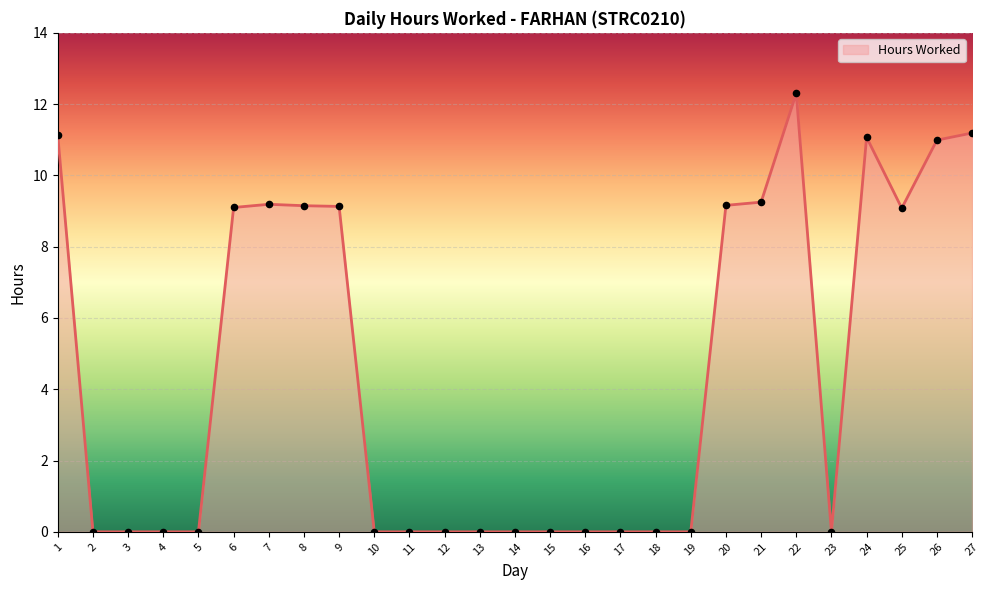

What is the change in value from 19 to 27?

+11.2